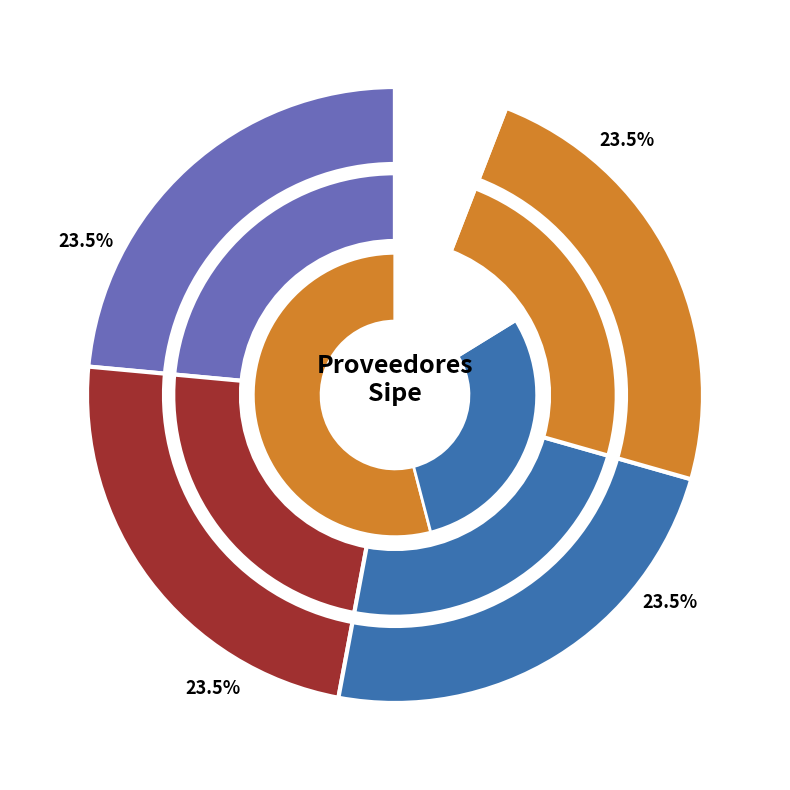

Is it true that MARIA ADELAIDA IRUN DE MENDEZ is 0% of the pie?

True